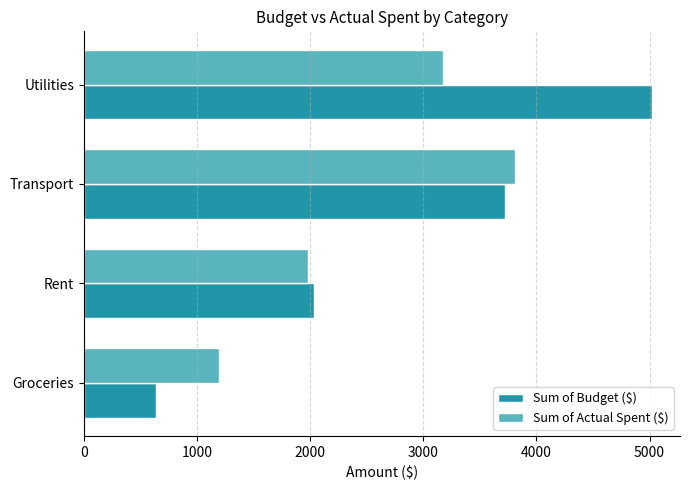

What are all the series names shown in the legend?

Sum of Budget ($), Sum of Actual Spent ($)